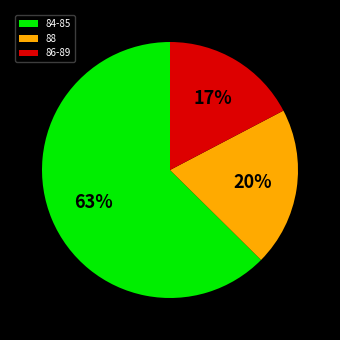

Does any single category account for the majority?

Yes